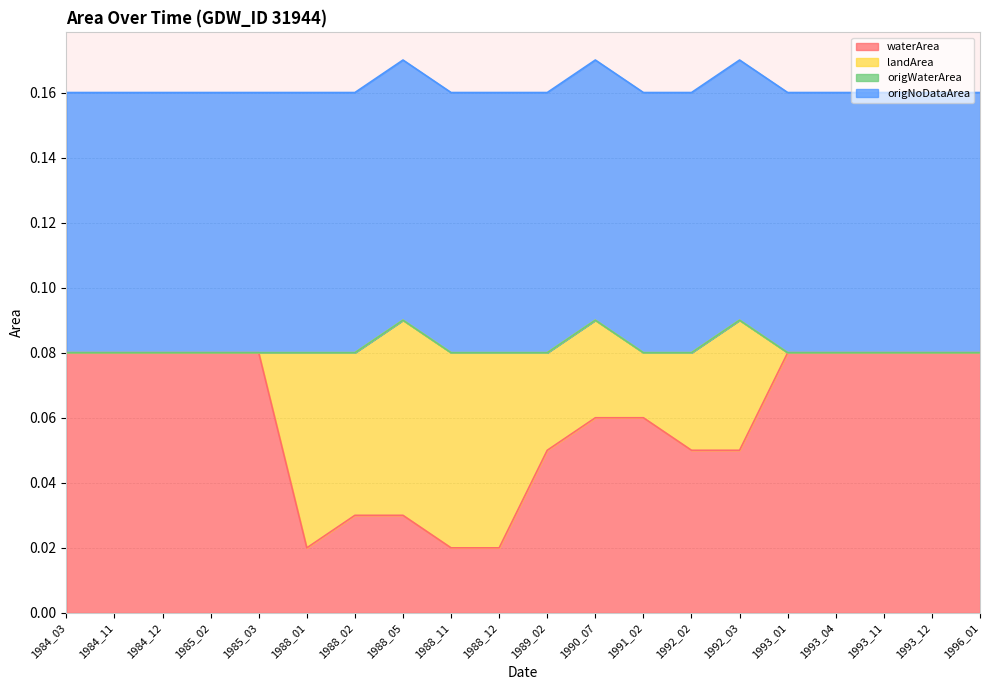

Does the chart display data point markers on the line(s)?

No